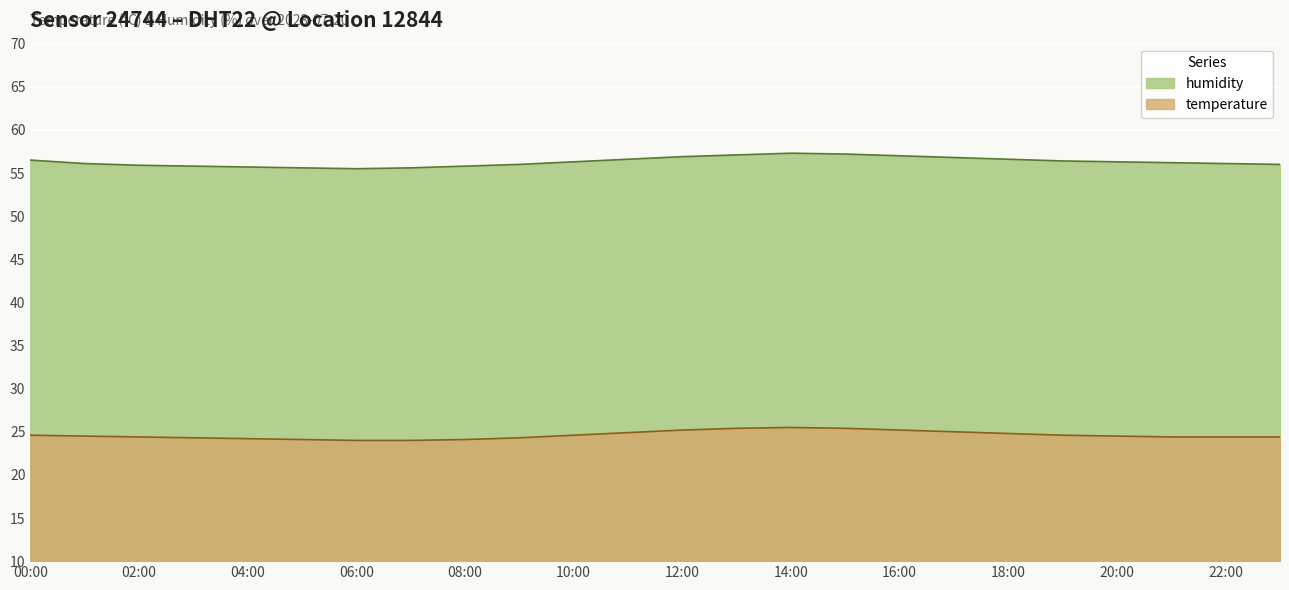

True or false: temperature and humidity intersect in this chart.

False